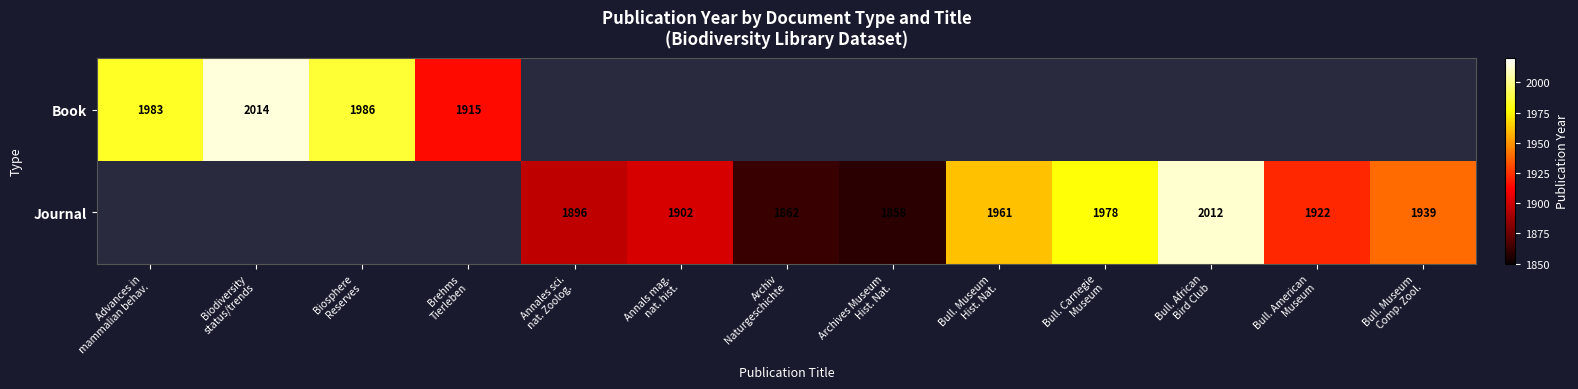

What is the maximum value shown in the chart?

2014.0